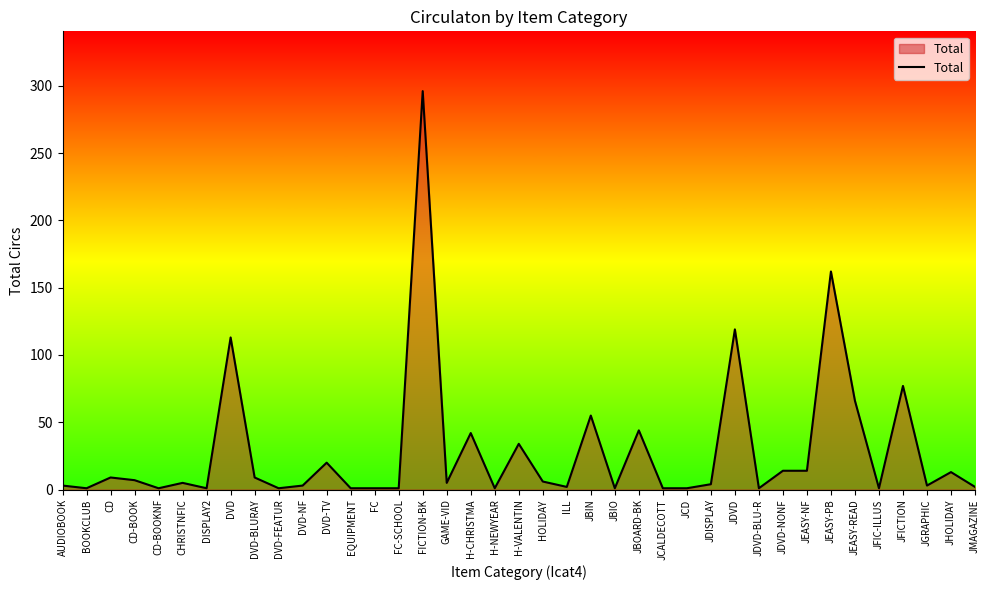

Which has a higher value, CHRISTNFIC or H-VALENTIN?

H-VALENTIN